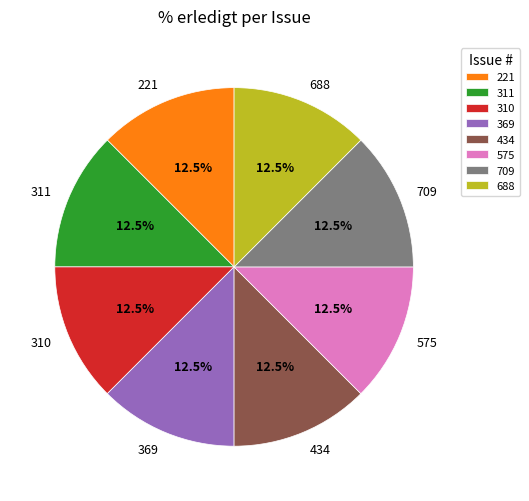

To the nearest percent, what is the average slice percentage?

12%